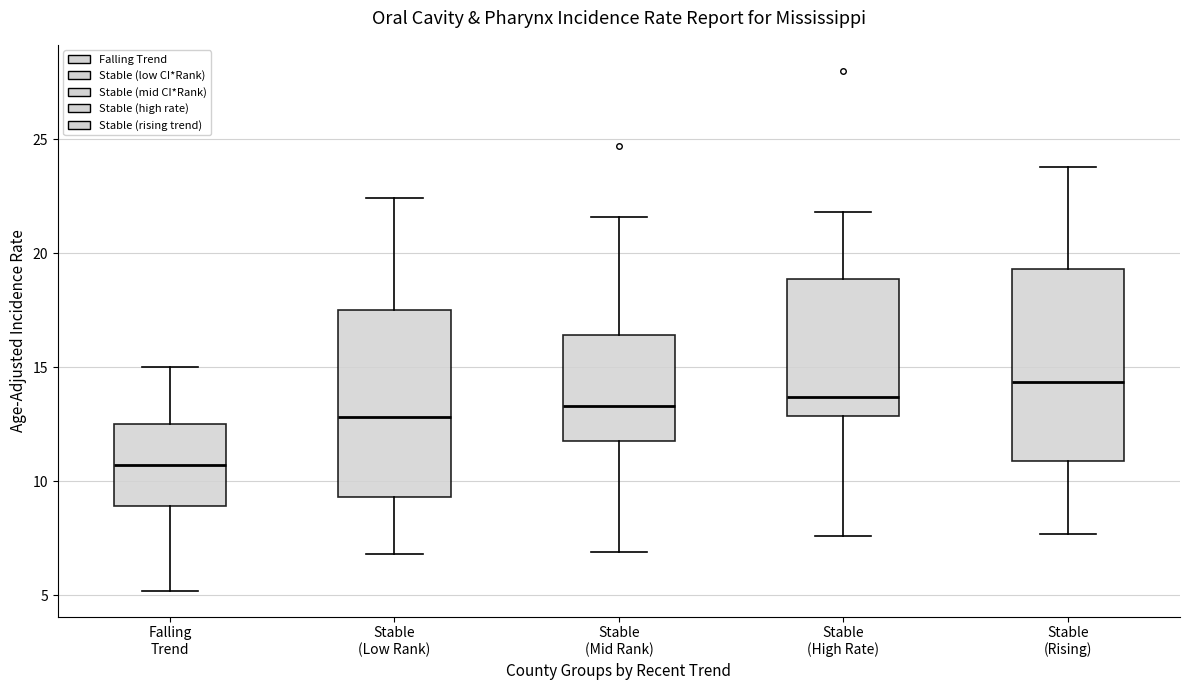

Which box's median line is the lowest?

Falling Trend